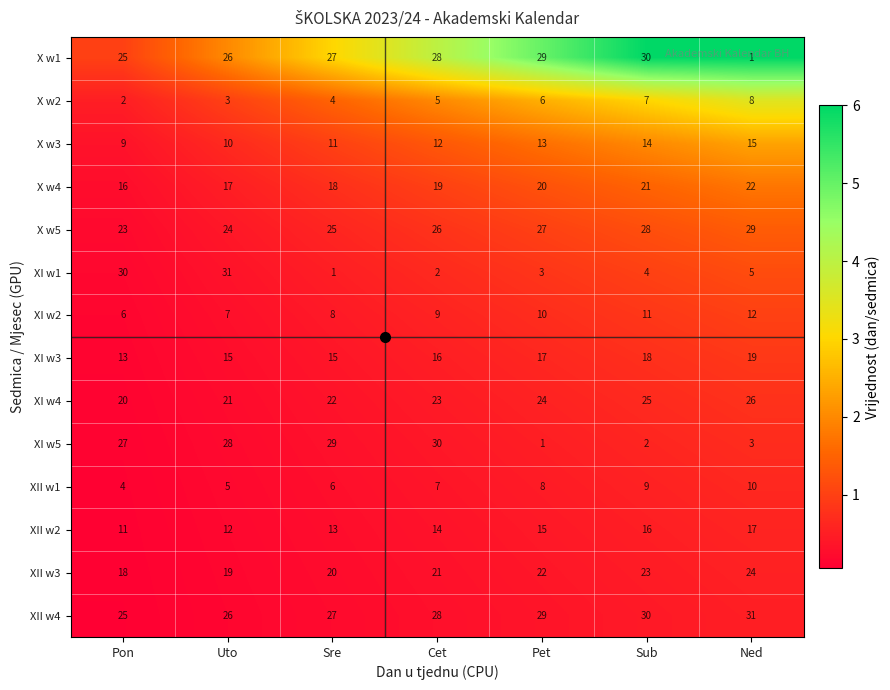

True or false: X w3 has a value of 22 at Sub.

False